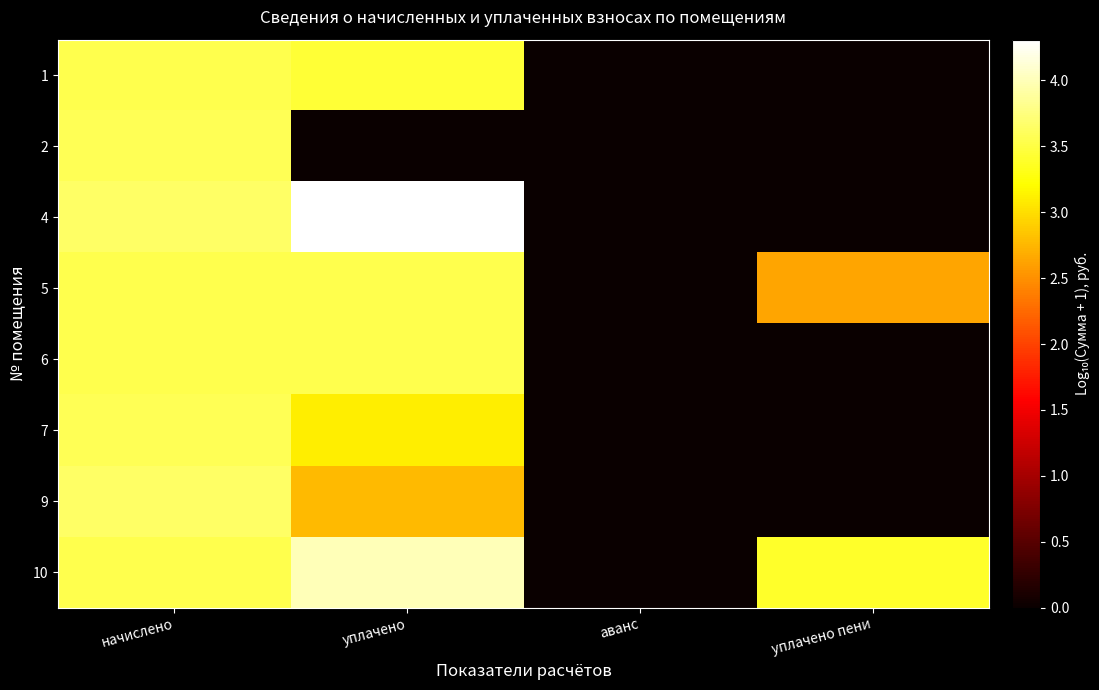

Reading right to left, list all the values displayed in this chart.

1: уплачено пени=0.0	аванс=0.0	уплачено=3.4	начислено=3.5
2: уплачено пени=0.0	аванс=0.0	уплачено=0.0	начислено=3.6
4: уплачено пени=0.0	аванс=0.0	уплачено=4.3	начислено=3.6
5: уплачено пени=2.6	аванс=0.0	уплачено=3.5	начислено=3.5
6: уплачено пени=0.0	аванс=0.0	уплачено=3.5	начислено=3.5
7: уплачено пени=0.0	аванс=0.0	уплачено=3.1	начислено=3.6
9: уплачено пени=0.0	аванс=0.0	уплачено=2.8	начислено=3.7
10: уплачено пени=3.4	аванс=0.0	уплачено=4.0	начислено=3.5